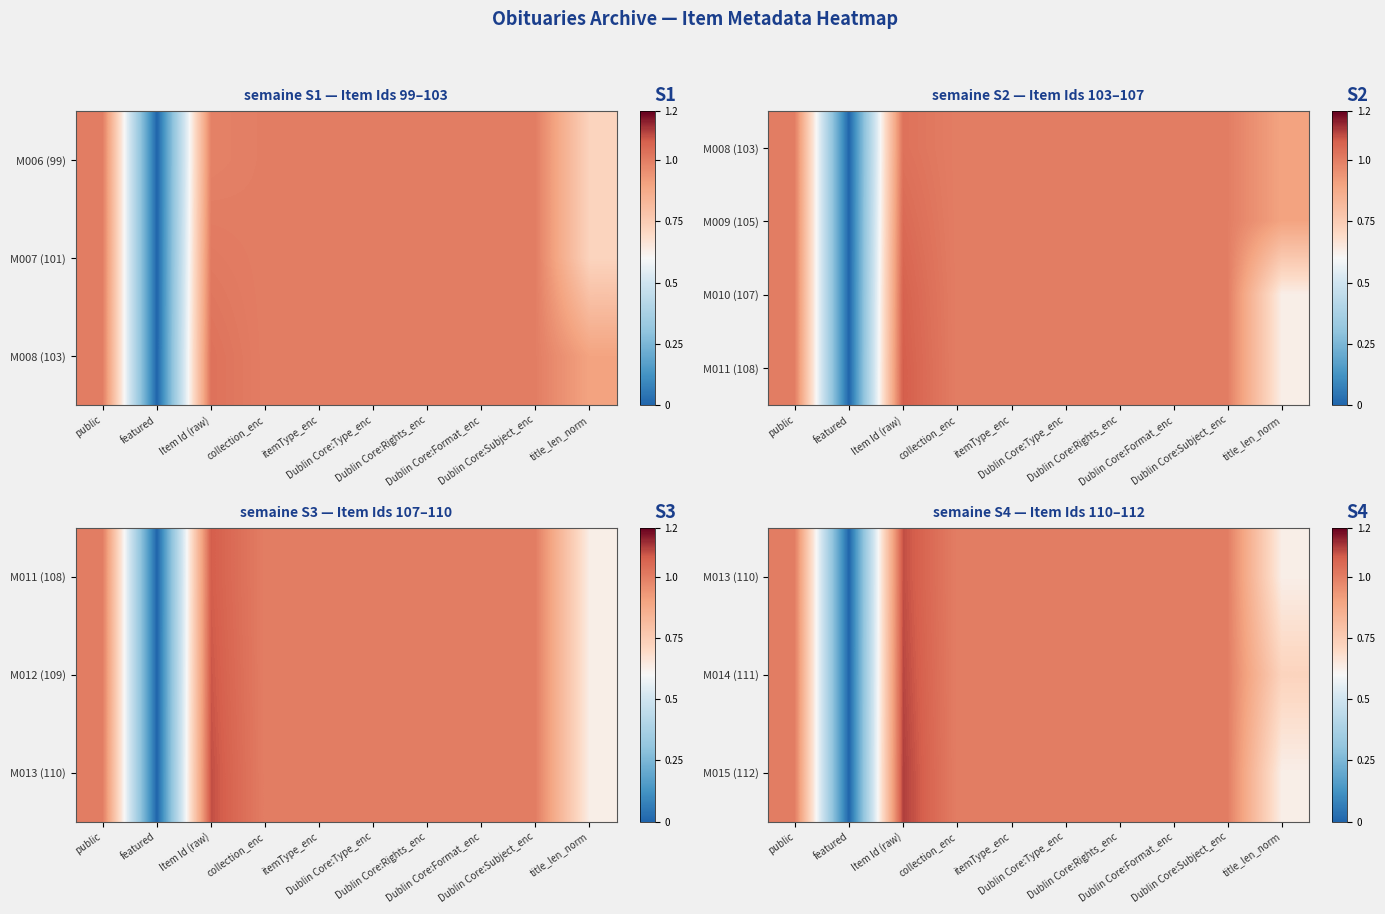

Which has a higher value, Dublin Core:Subject_enc or featured?

Dublin Core:Subject_enc